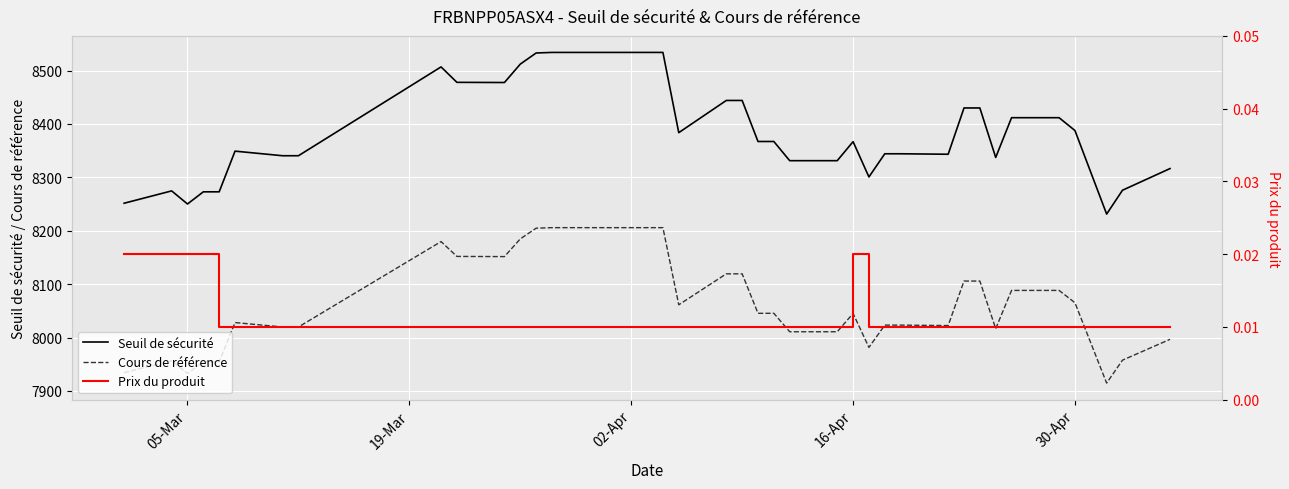

True or false: Seuil de sécurité and Cours de référence intersect in this chart.

False